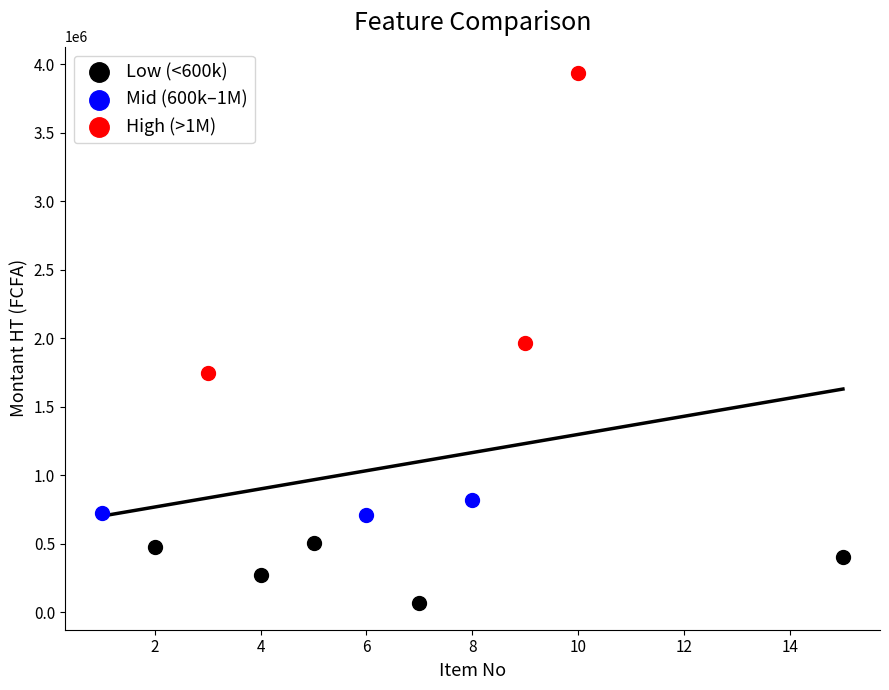

Which series has the widest spread of Y values?

High (>1M)